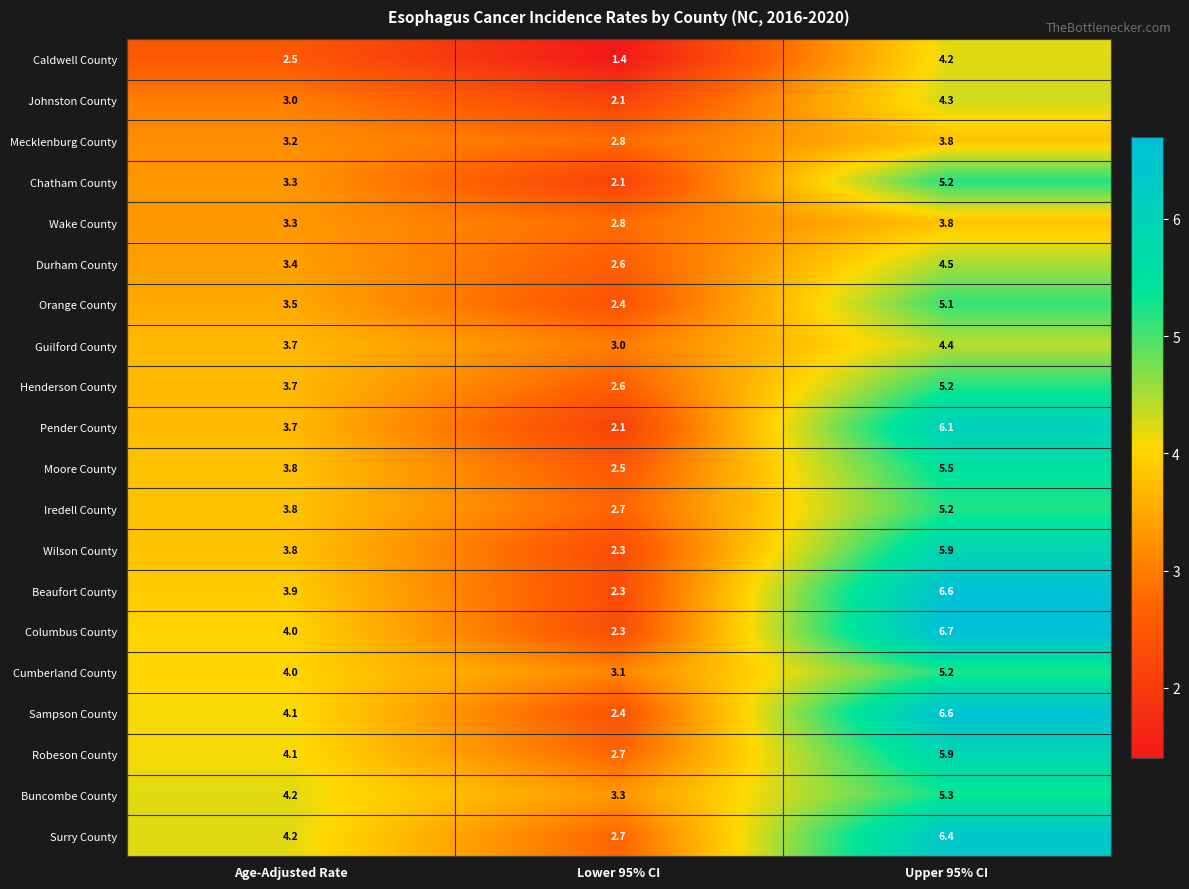

At which label does Iredell County first exceed 3?

Age-Adjusted Rate